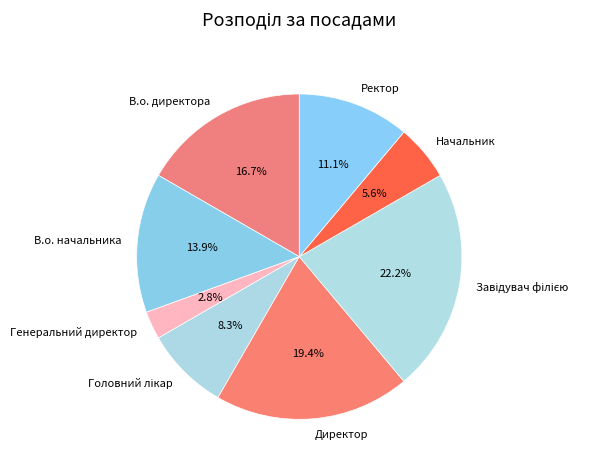

What is the smallest slice in the pie chart?

Генеральний директор